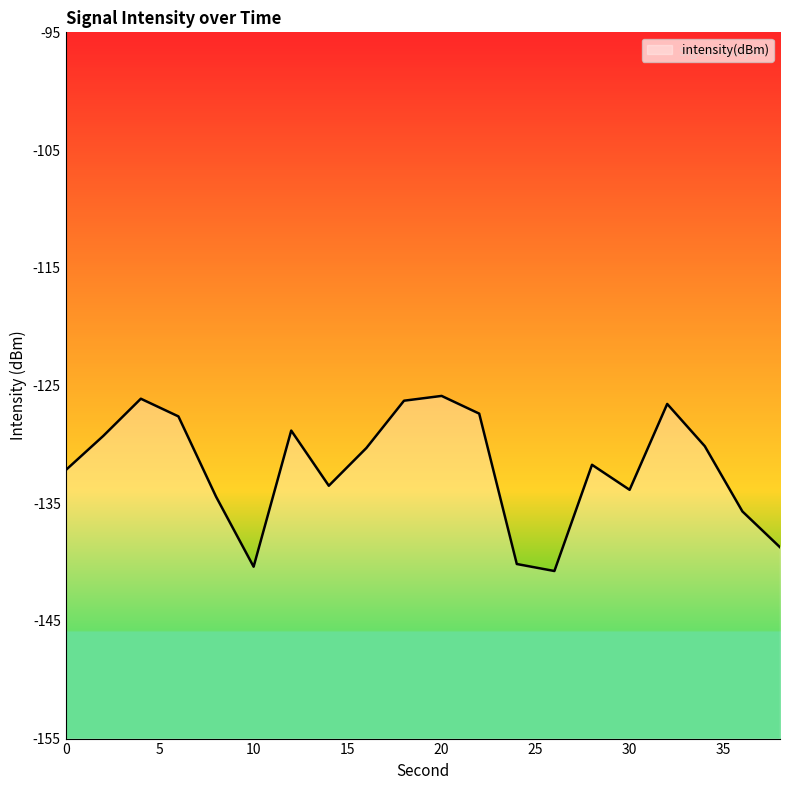

Which category has the highest value across all series?

20